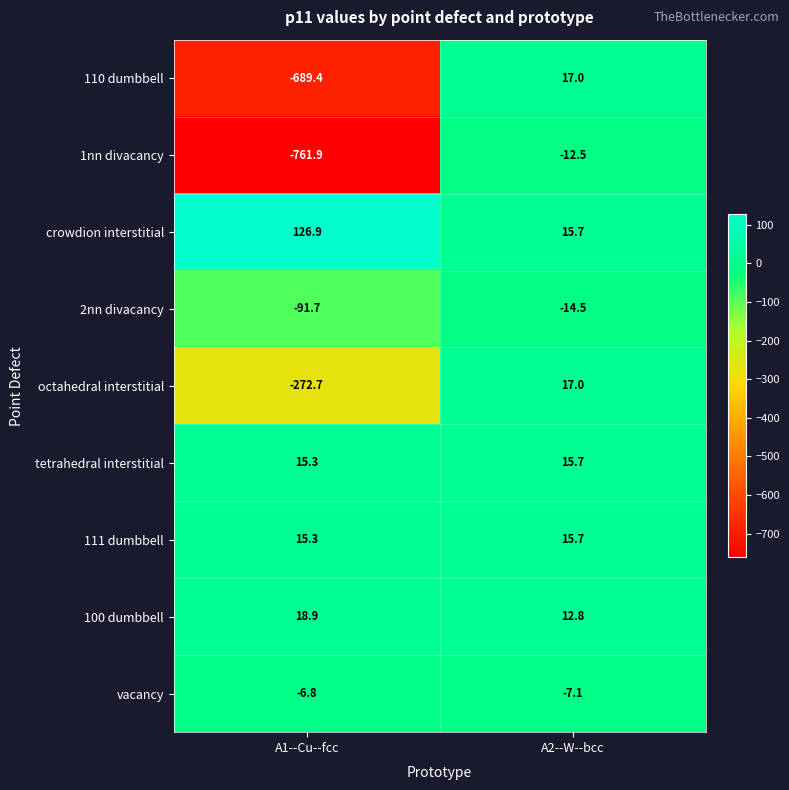

What is the spread (max minus min) of values at A1--Cu--fcc?

888.8